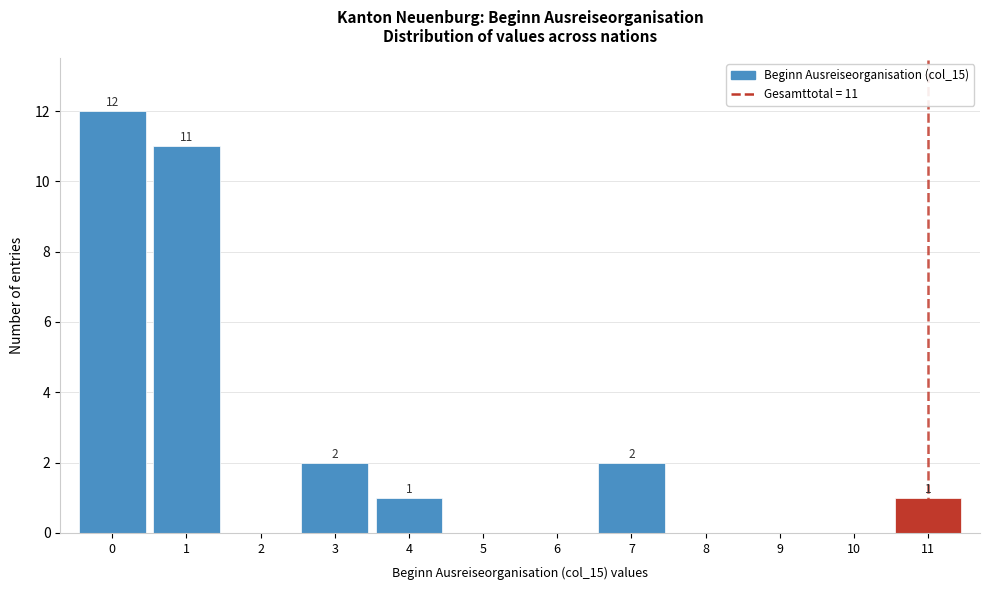

Which range on the x-axis has the tallest bar?

-0.5 to 0.5